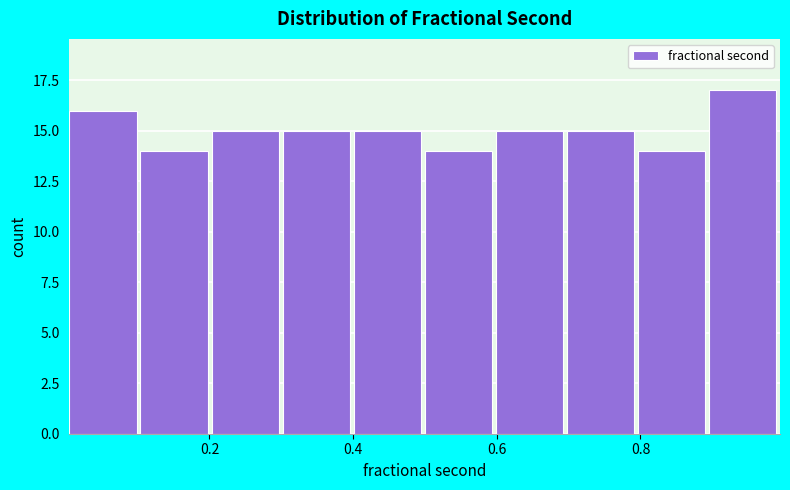

How tall is the bar that spans 0.7 to 0.8 on the x-axis? Neither the bar edges nor the heights are printed on the chart, so give them approximately, as read against the axes.

15